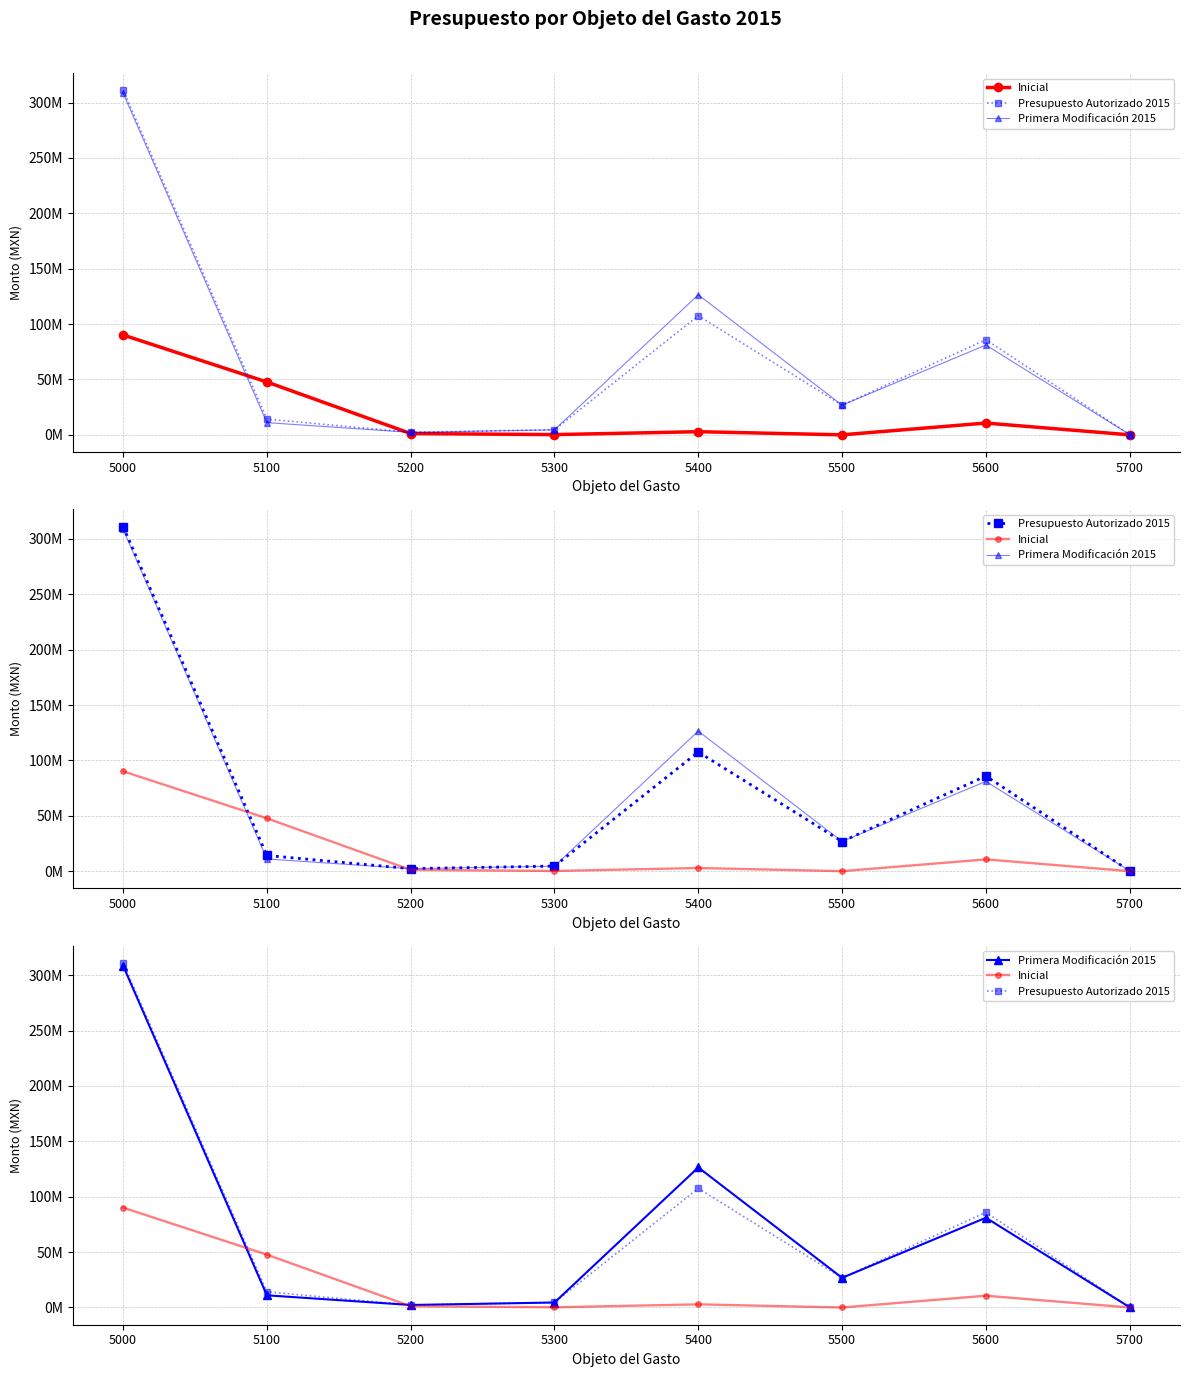

Count the number of categories in the chart.

8